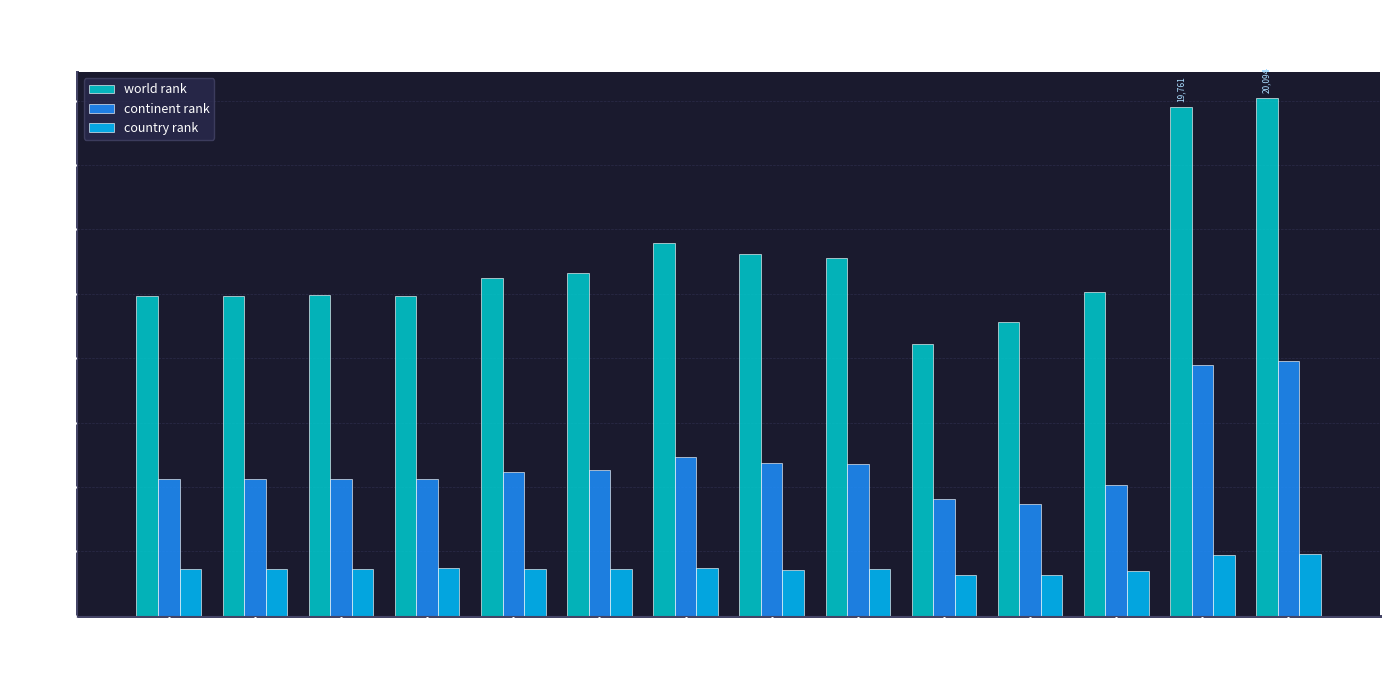

True or false: country rank has a value of 1058 at 2018.

False